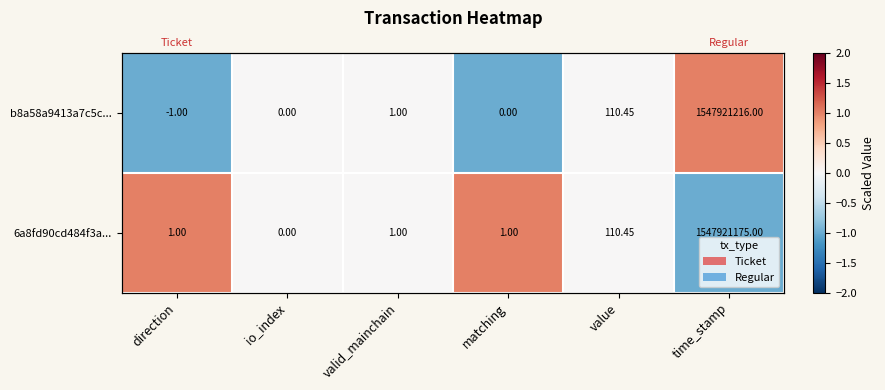

At which category is the sum across all series the highest?

direction